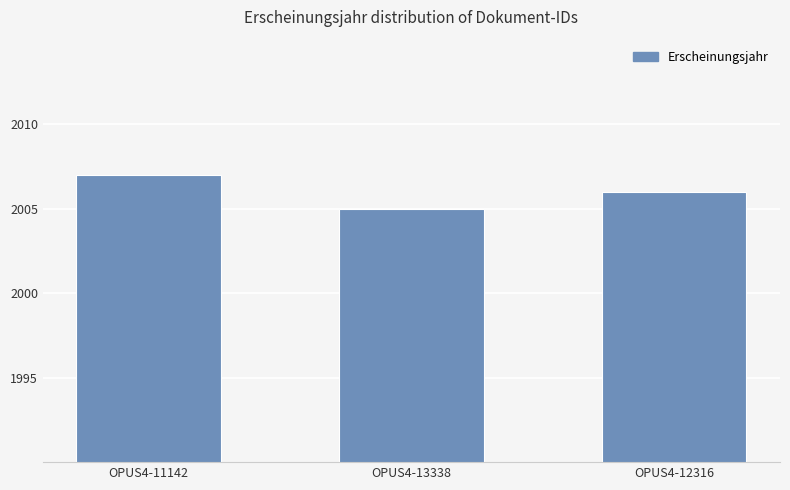

What value does the data have at OPUS4-12316?

2006